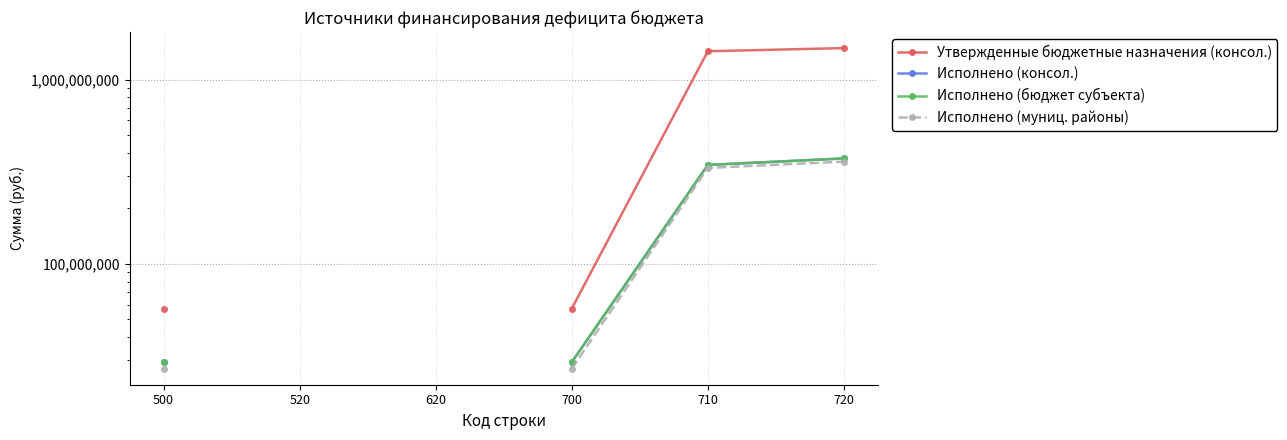

True or false: Утвержденные бюджетные назначения (консол.) has more than 2 interior local peaks.

False